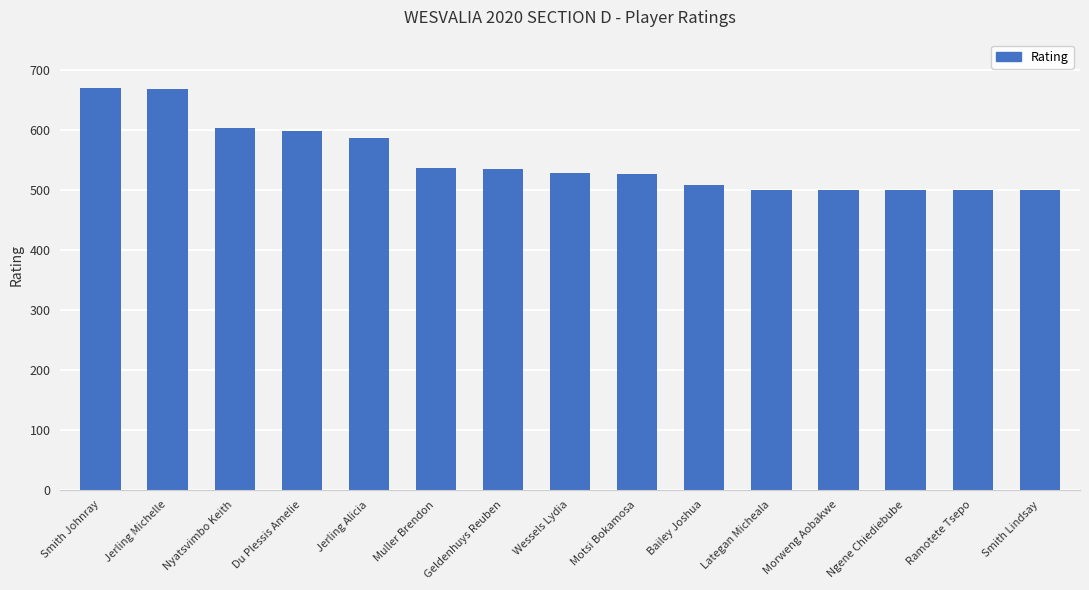

What is the change in value from Smith Johnray to Muller Brendon?

-133